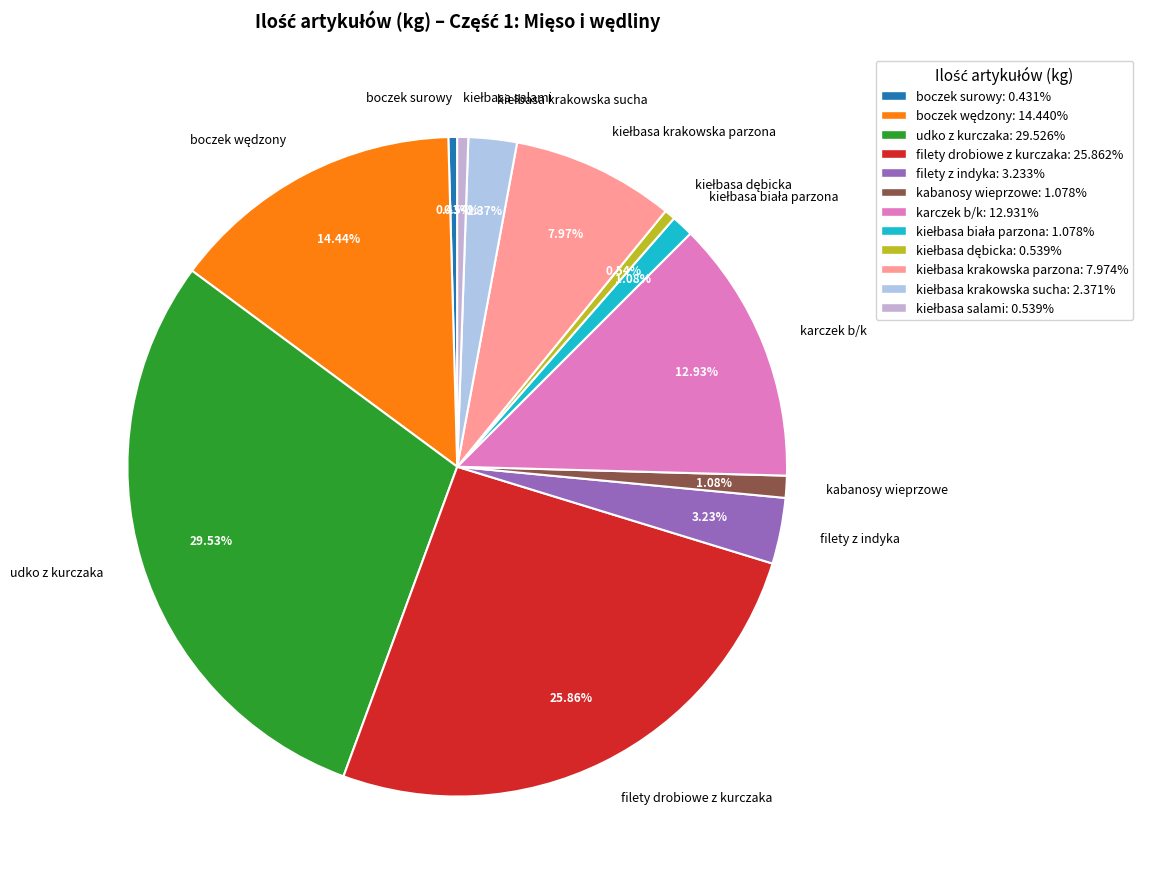

Is kabanosy wieprzowe the majority of the pie?

No